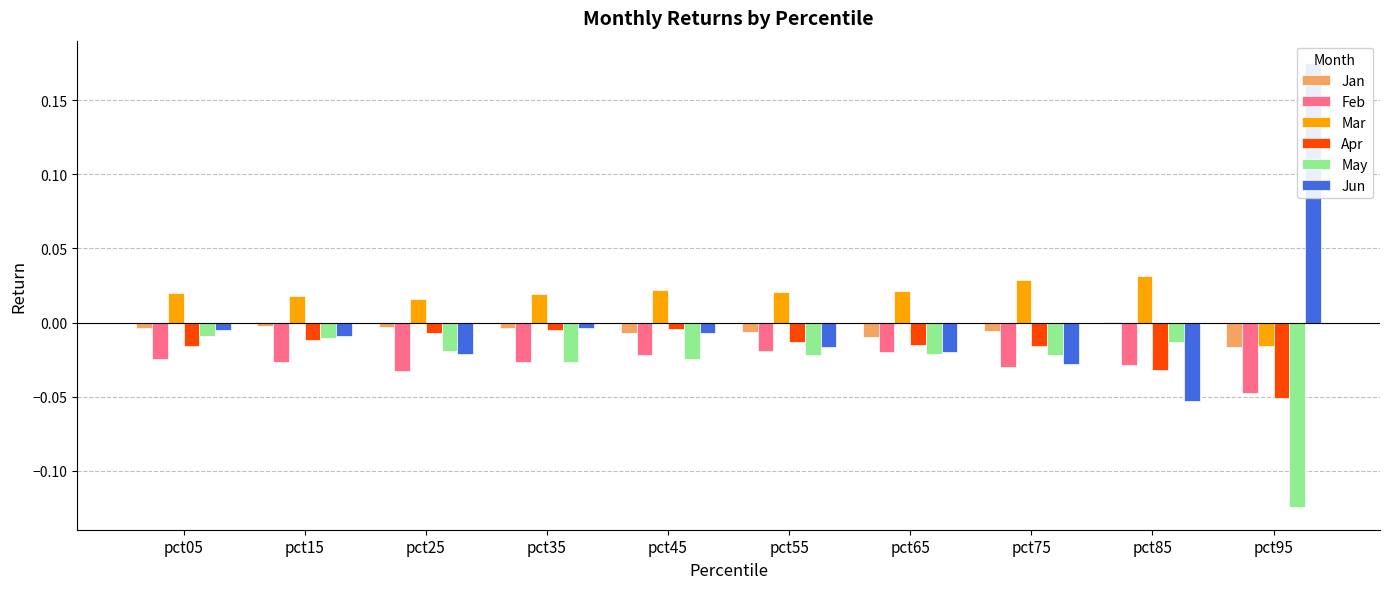

Which series has the largest range (max minus min)?

Jun